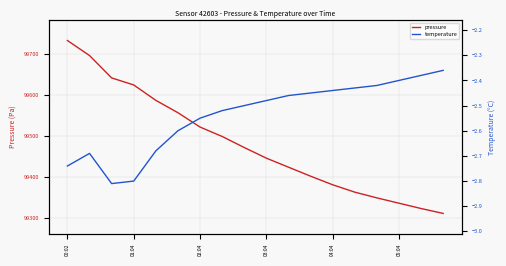

How many interior local peaks does the temperature series have?

1